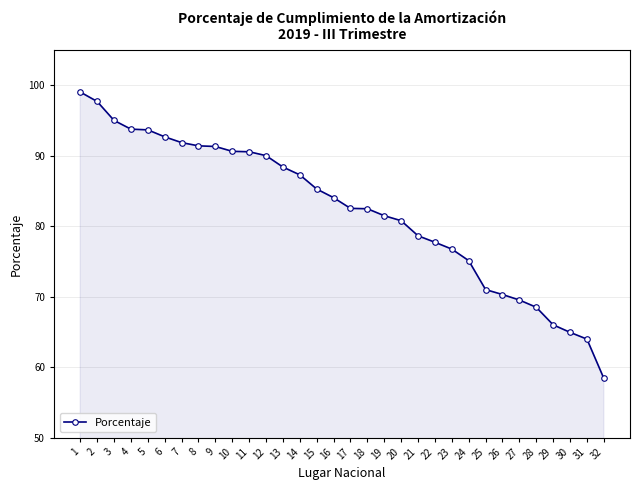

What is the minimum value shown in the chart?

58.4